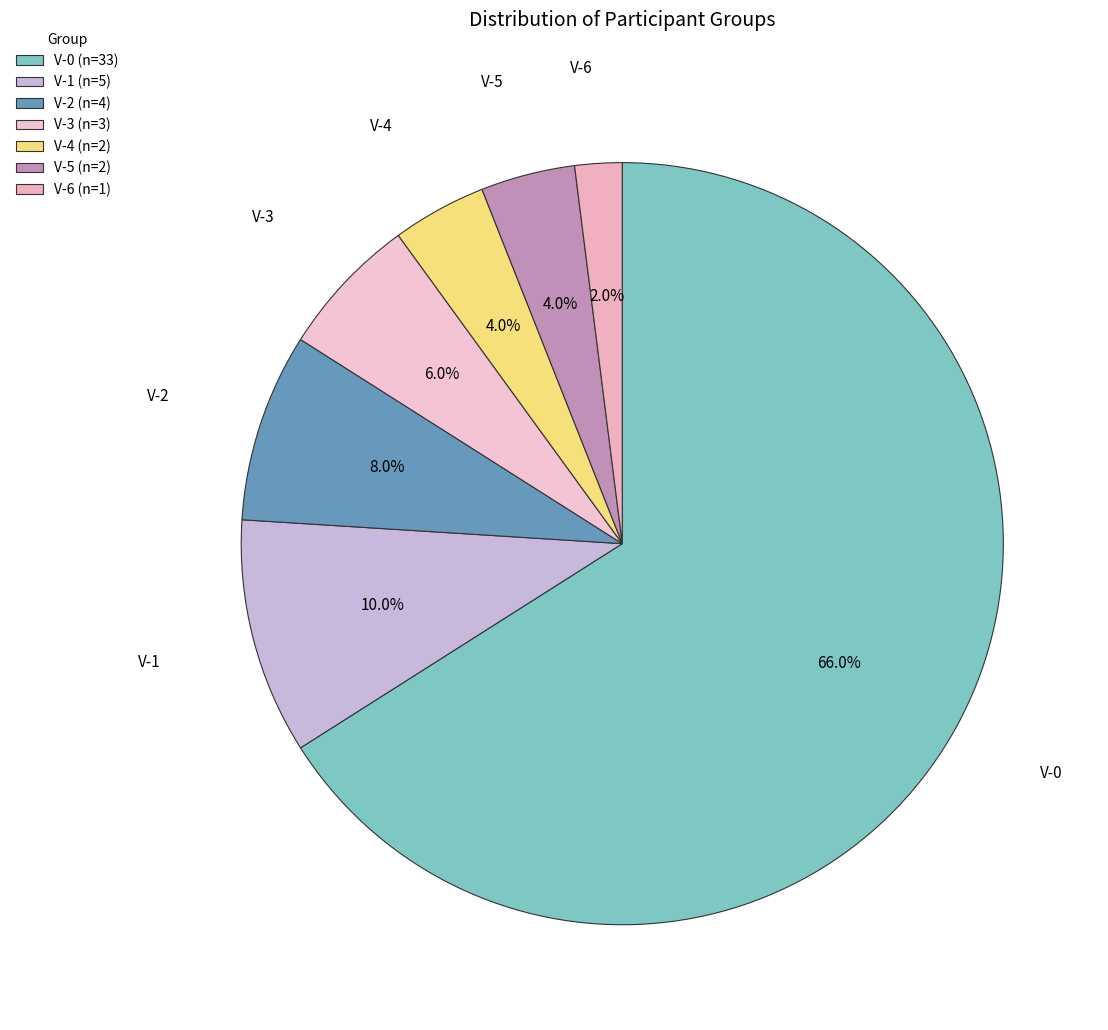

To the nearest percent, what is the difference between the V-6 and V-3 slice percentages?

4%